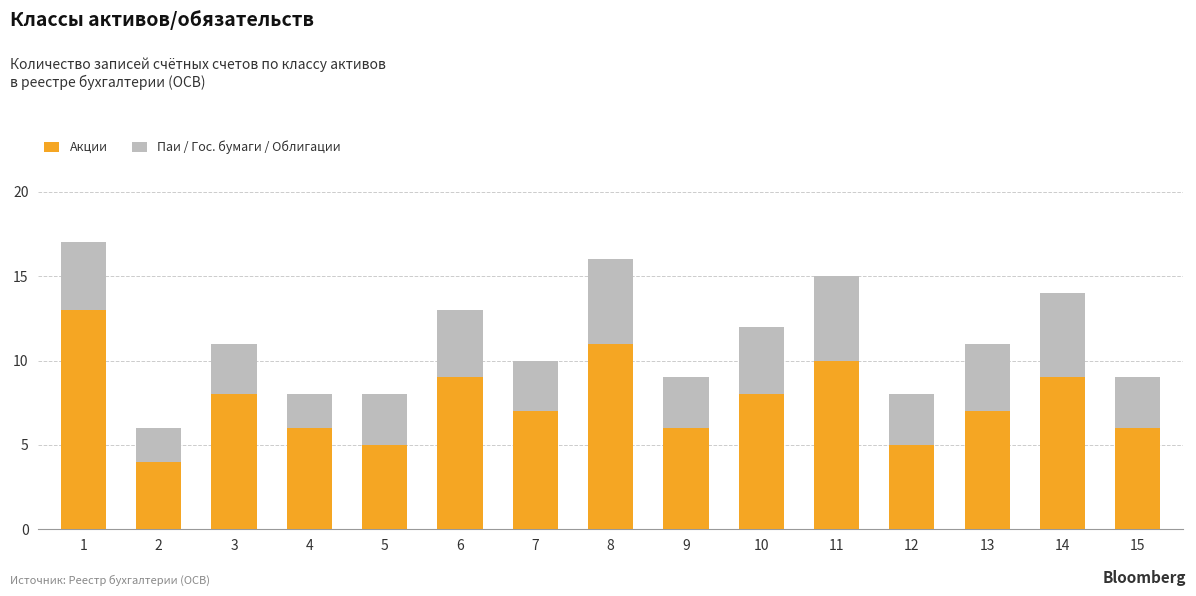

What is the difference between the maximum and second lowest values in the Акции series?

8